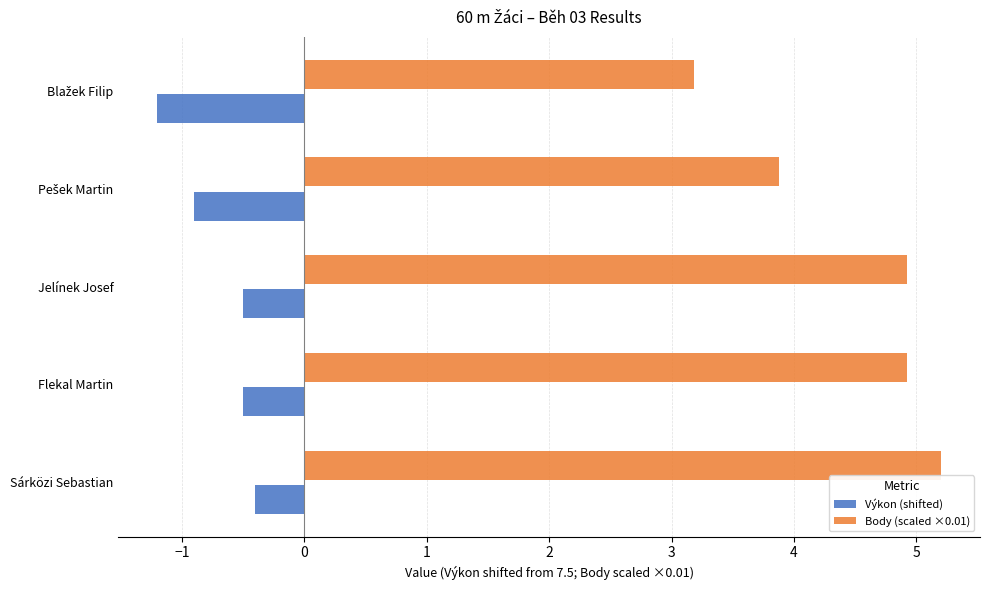

Rank the series by their maximum value, from lowest to highest.

Výkon (shifted), Body (scaled ×0.01)